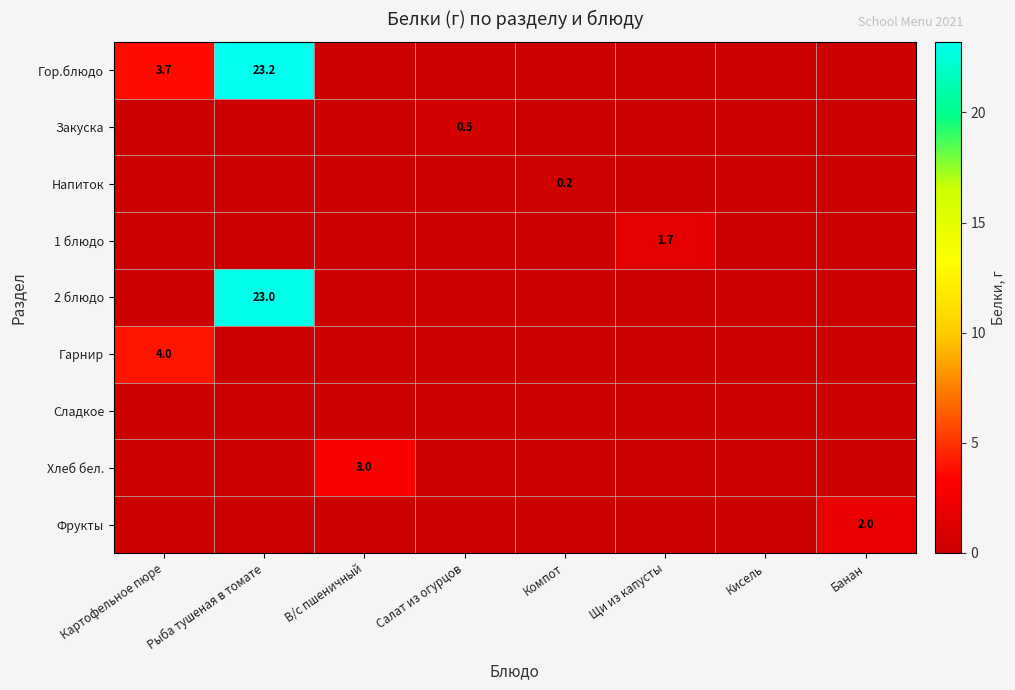

Which series has the widest spread of values?

Гор.блюдо